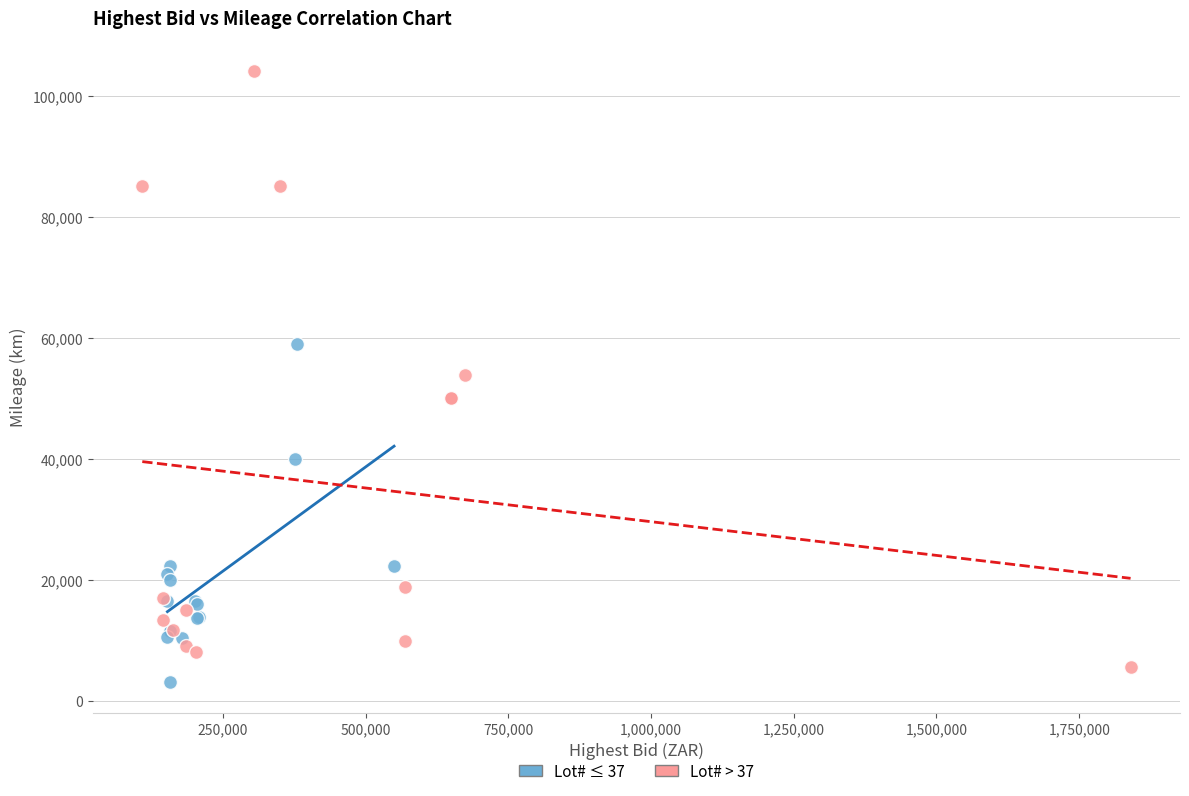

Which series reaches the minimum Y coordinate?

Lot# ≤ 37